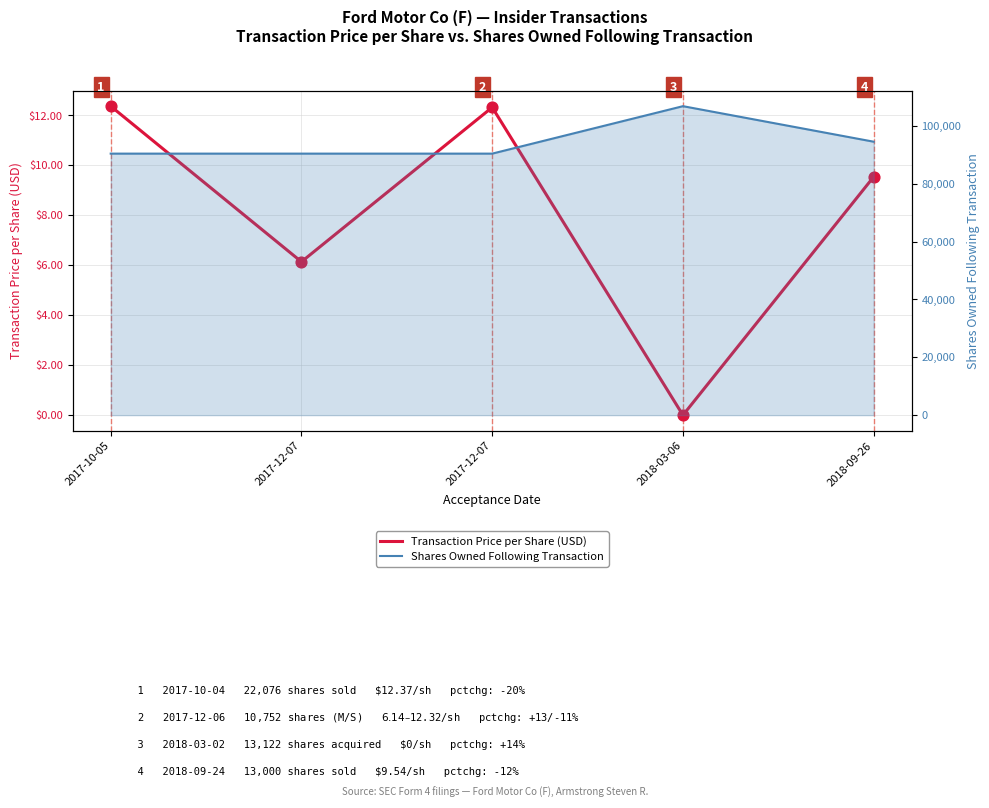

Which series has the largest total across all categories?

Shares Owned Following Transaction